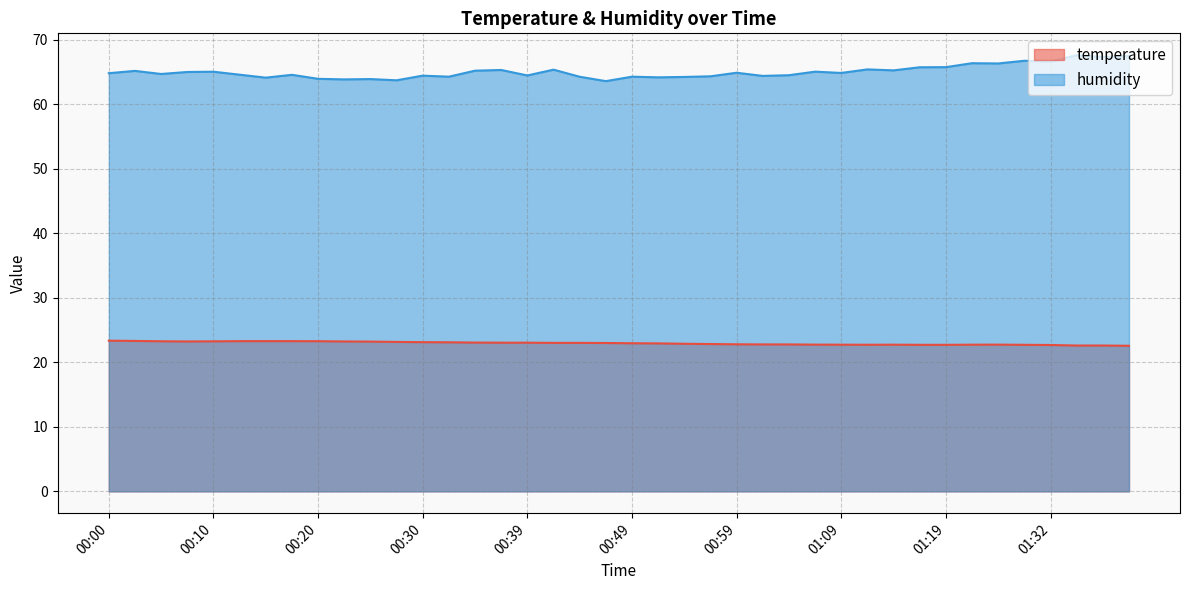

Which series has the largest total across all categories?

humidity